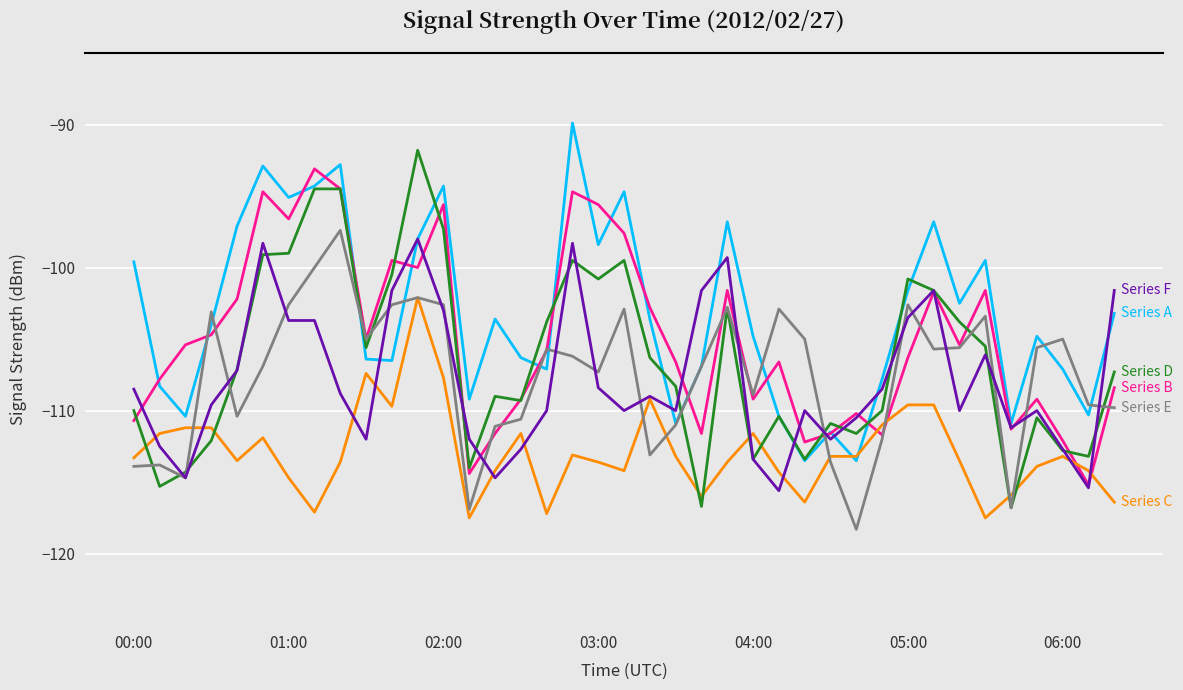

What is the maximum value shown in the chart?

-89.9